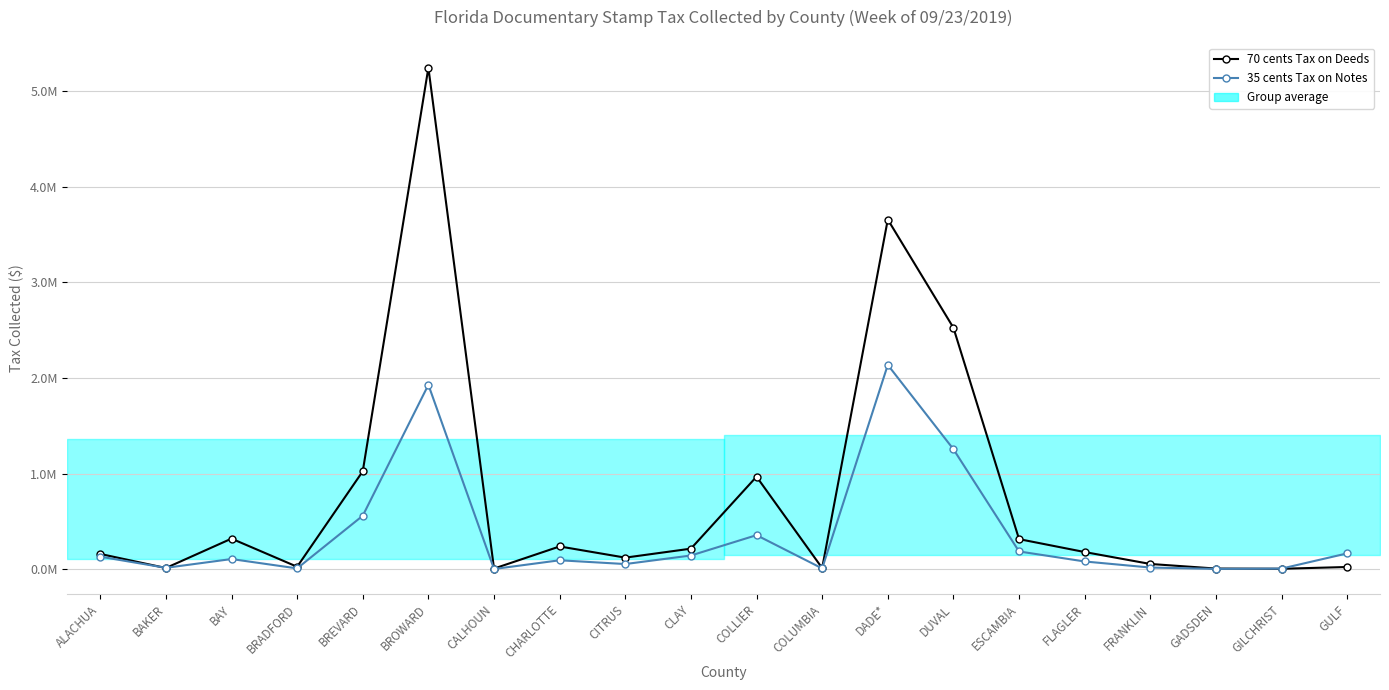

At FRANKLIN, list the series in order from smallest to largest.

35 cents Tax on Notes, 70 cents Tax on Deeds